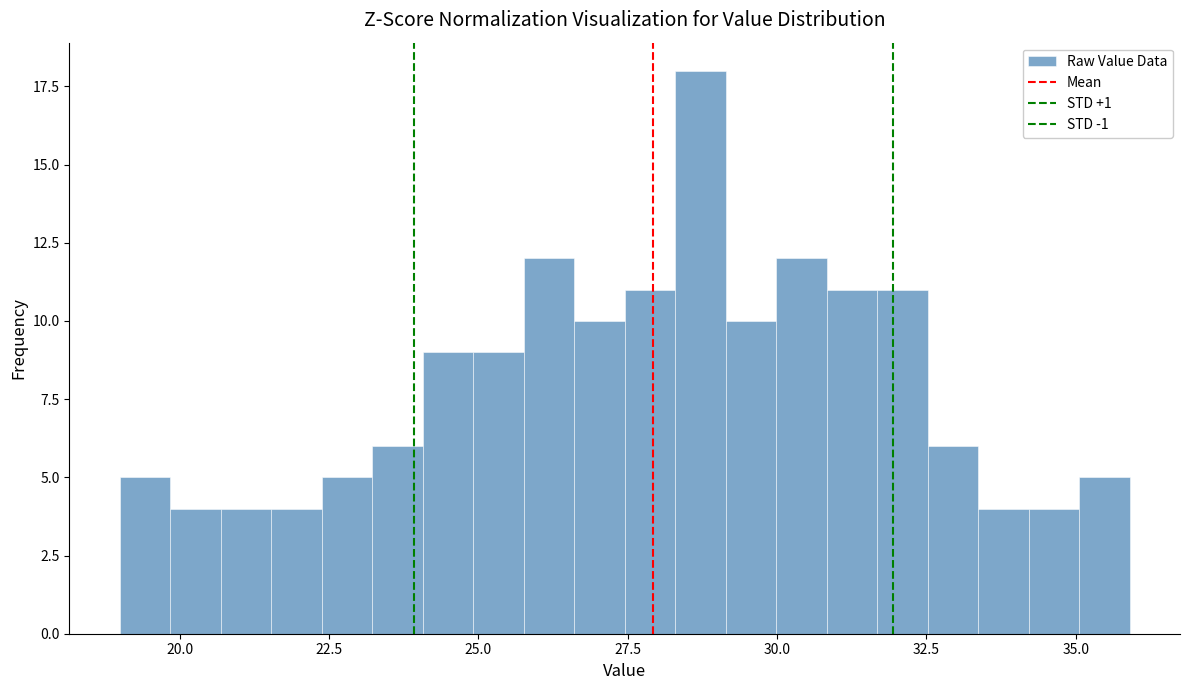

Around what value on the x-axis is the tallest bar? Give the approximate position of its centre, as read against the axis.

28.5